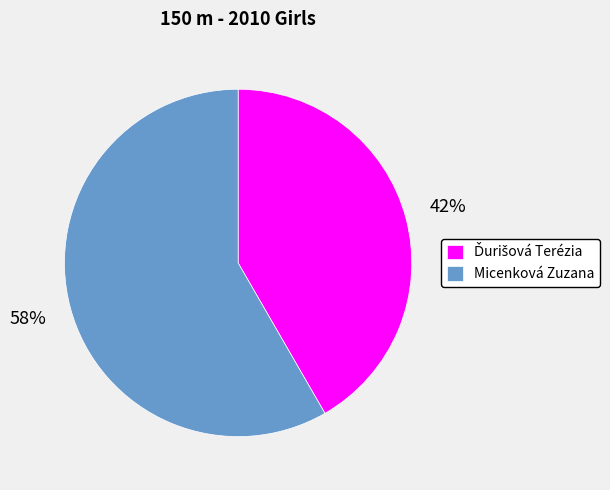

To the nearest percent, what portion does Micenková Zuzana represent?

58%